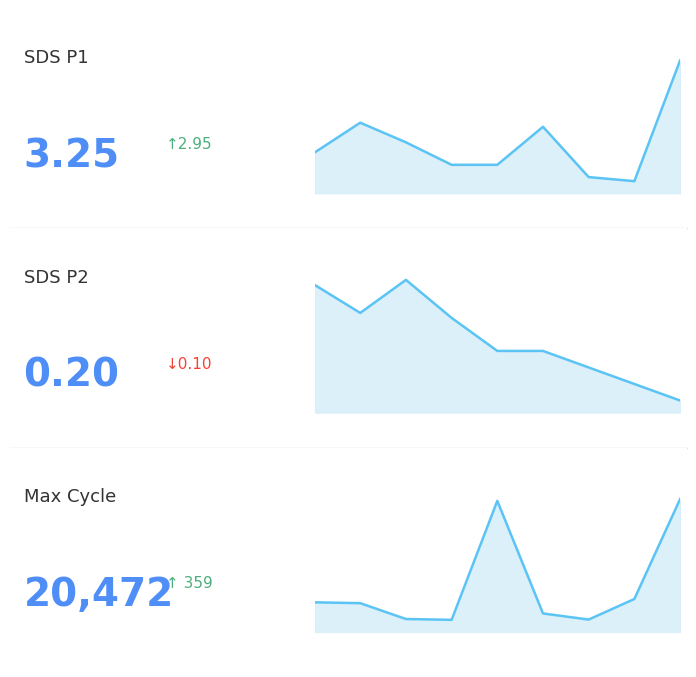

Read the Max_cycle value at 01:36.

20472.0